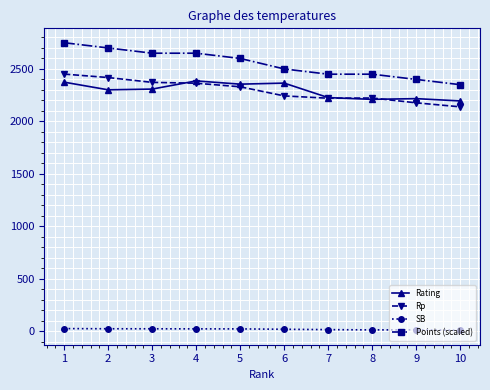

What is the minimum value for Points (scaled)?

2350.0